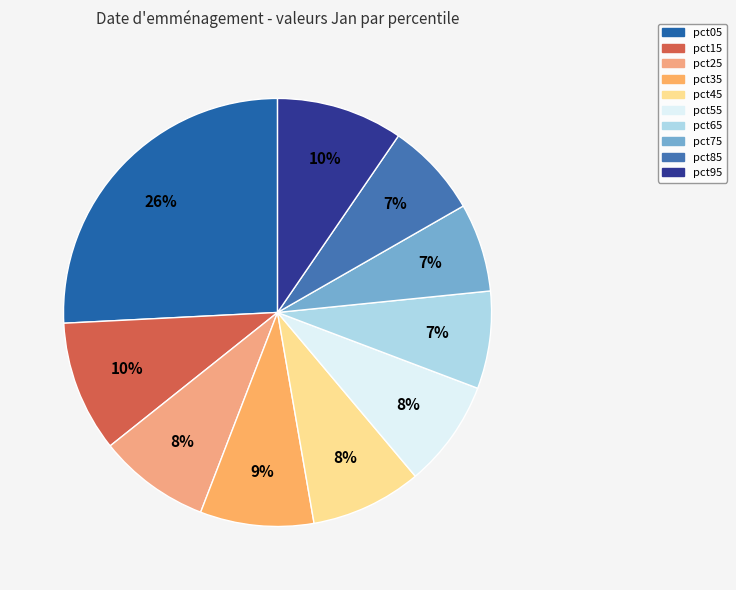

Is it true that pct75 is 7% of the pie?

True